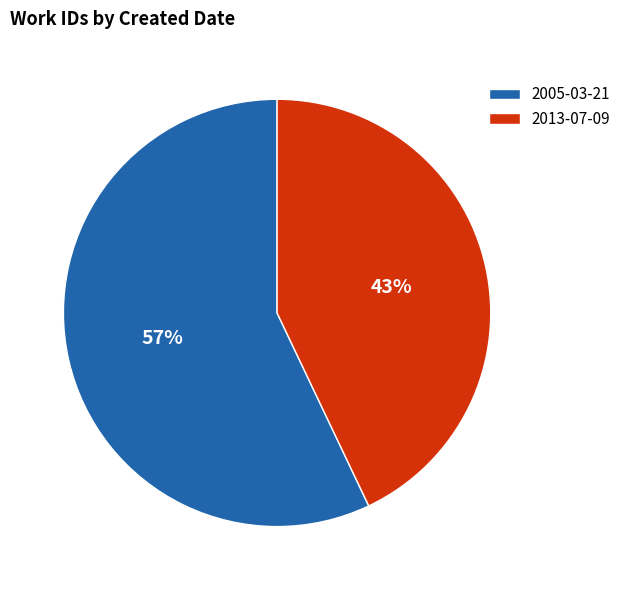

Does any single category account for the majority?

Yes